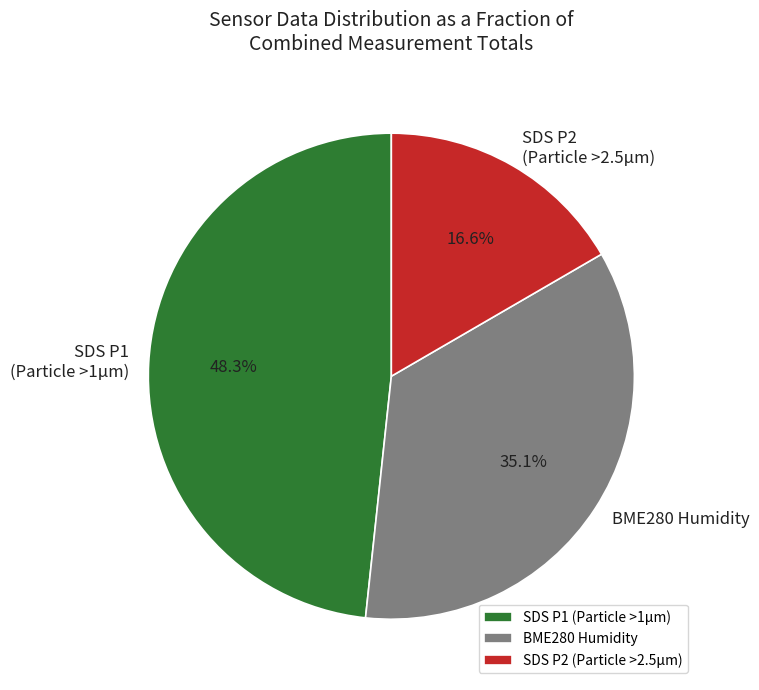

Which has a higher value, SDS P2 (Particle >2.5μm) or SDS P1 (Particle >1μm)?

SDS P1 (Particle >1μm)